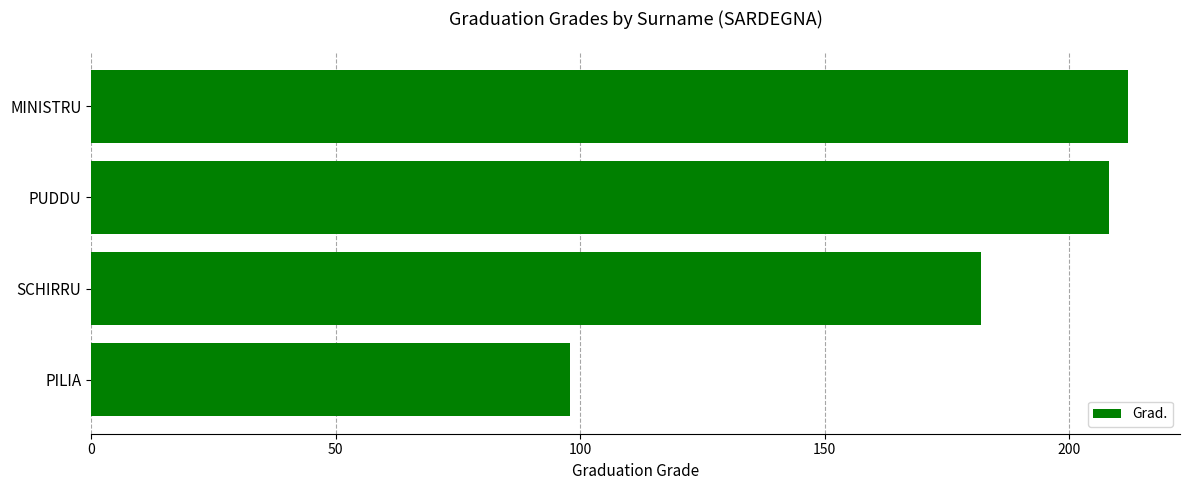

Where is the data nearest to the value 155?

SCHIRRU